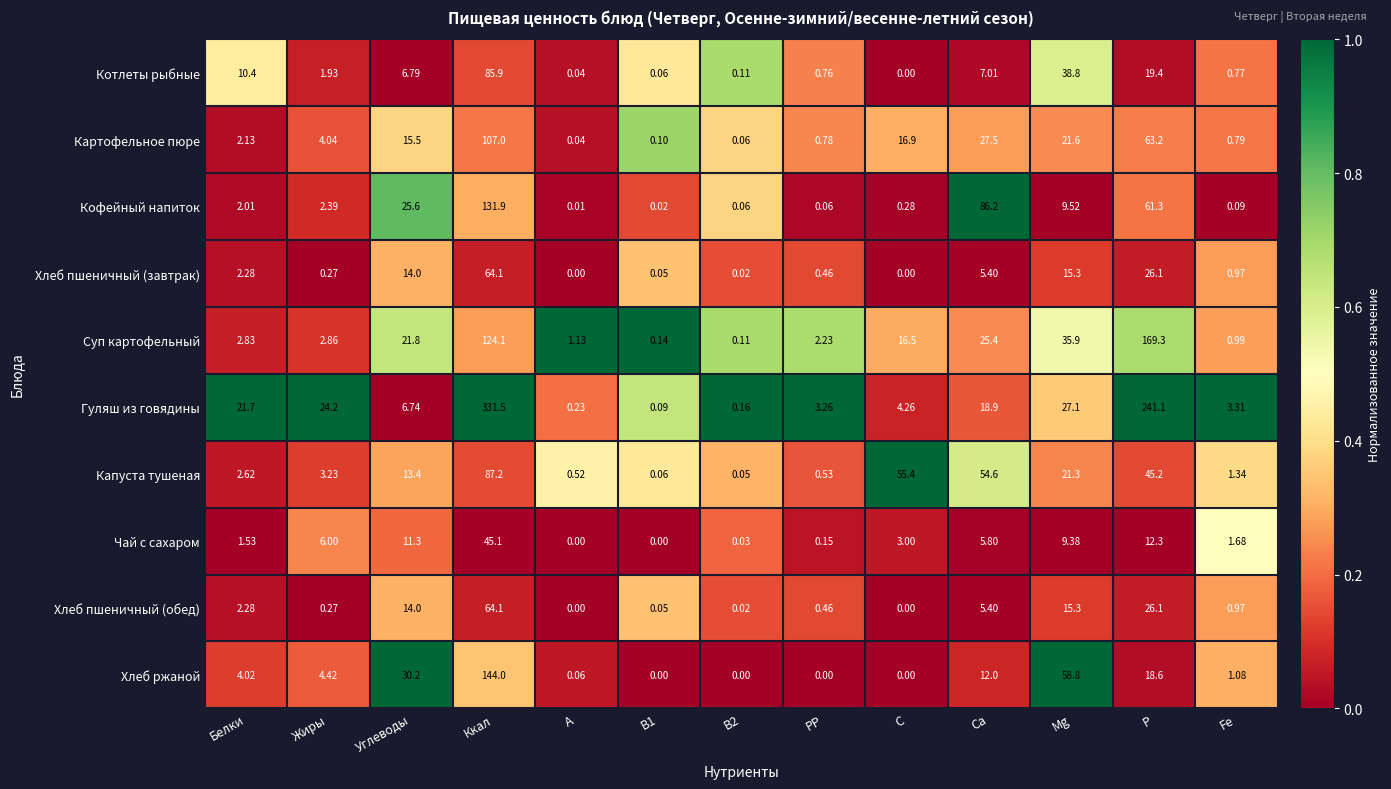

Which series has the largest total across all categories?

Гуляш из говядины